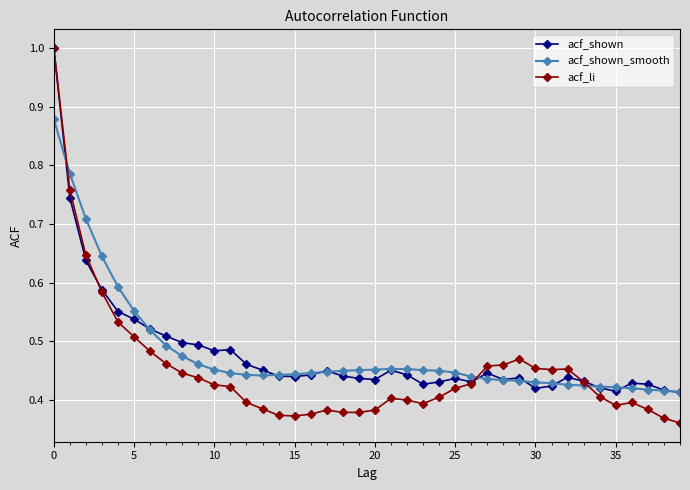

At how many categories does at least one series exceed 0?

40